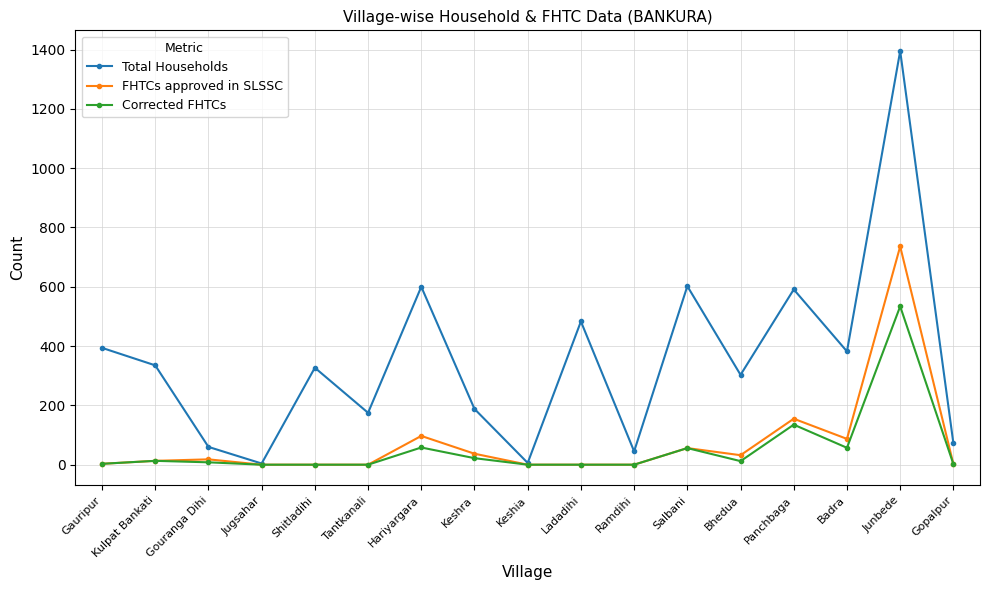

How many values in the Total Households series are below 327?

8